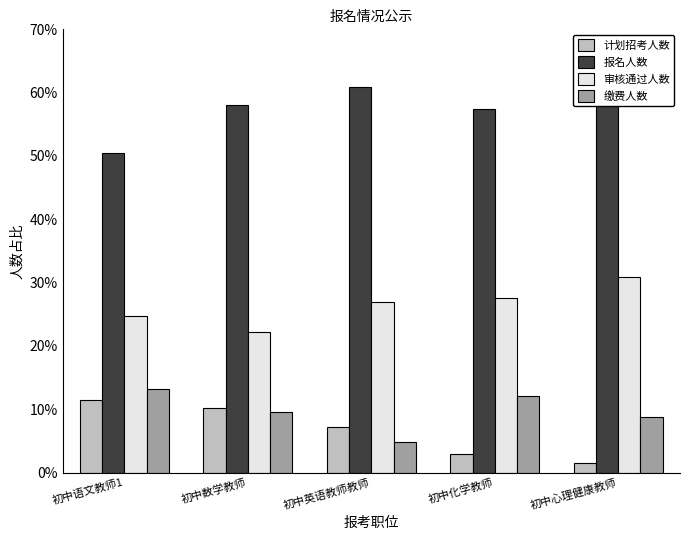

What are all the series names shown in the legend?

计划招考人数, 报名人数, 审核通过人数, 缴费人数